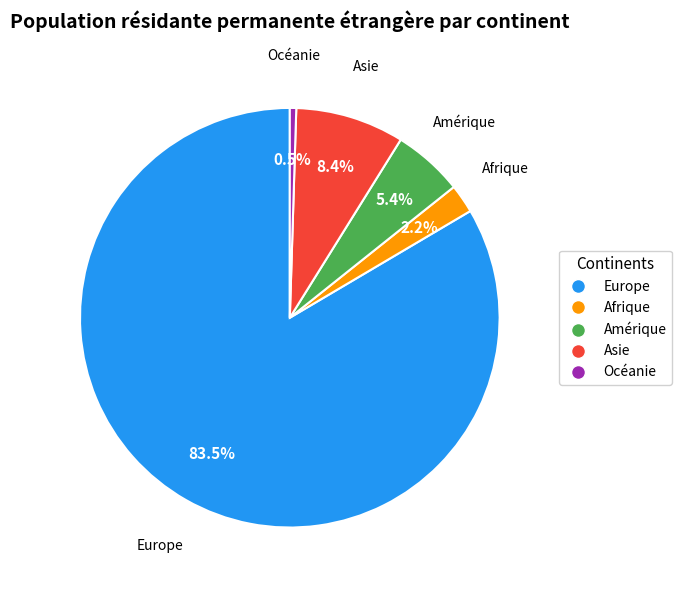

Is there any slice that represents more than half of the pie?

Yes